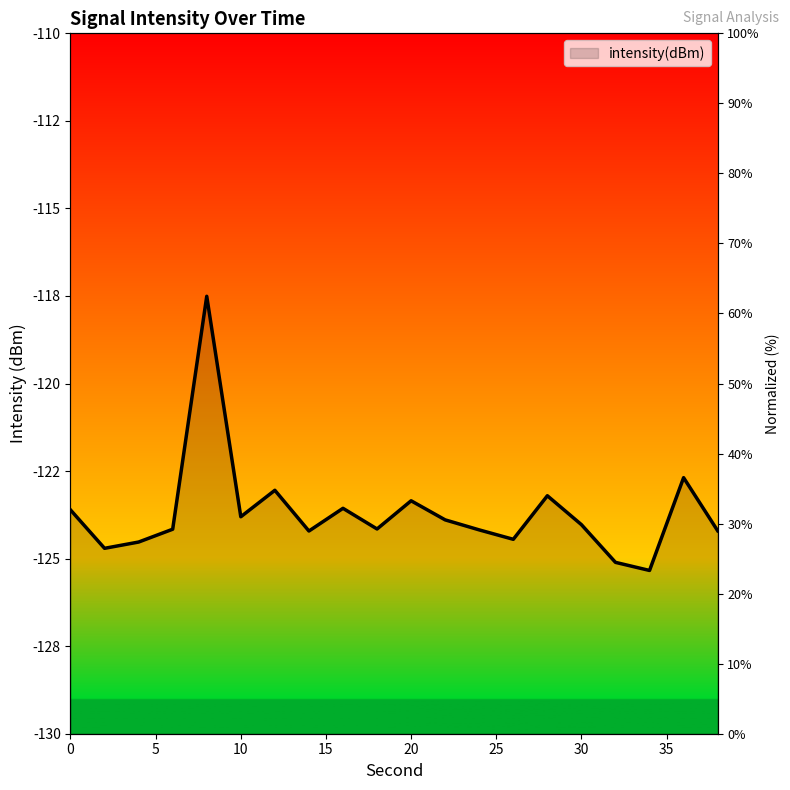

Rank the categories by value from highest to lowest.

8, 36, 12, 28, 20, 16, 0, 10, 22, 30, 18, 6, 24, 38, 14, 26, 4, 2, 32, 34